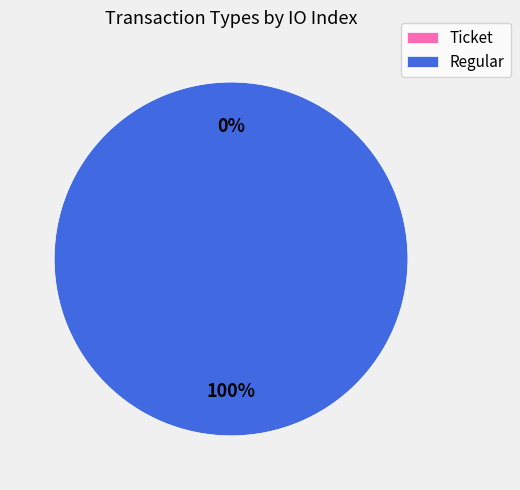

How many segments does this pie chart have?

2